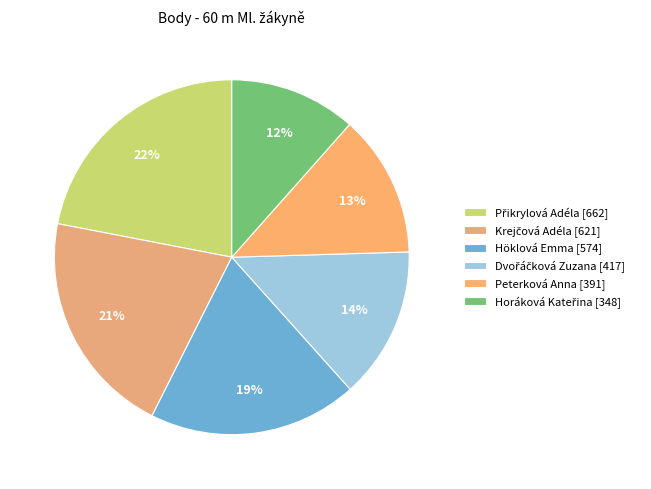

To the nearest percent, what percentage of the pie is Peterková Anna?

13%